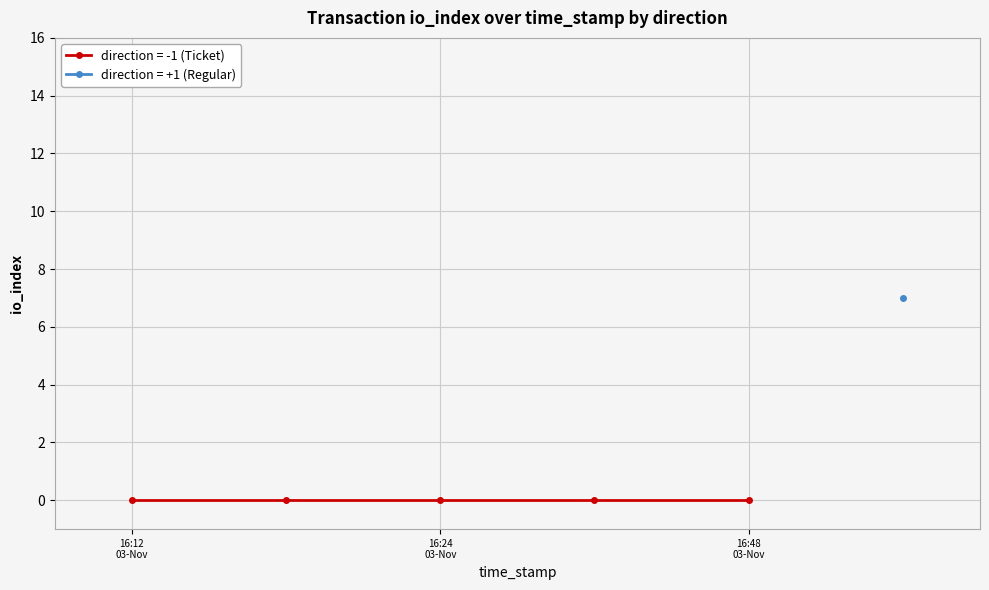

At 13, list the series in order from largest to smallest.

io_index (direction=+1), io_index (direction=-1)